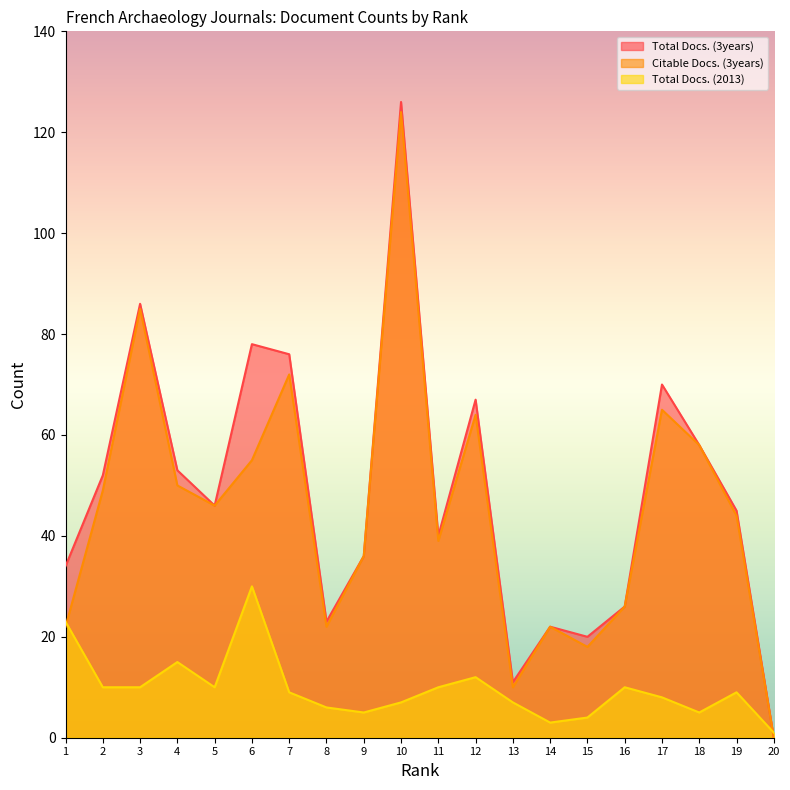

What is the average value of the Total Docs. (3years) series?

48